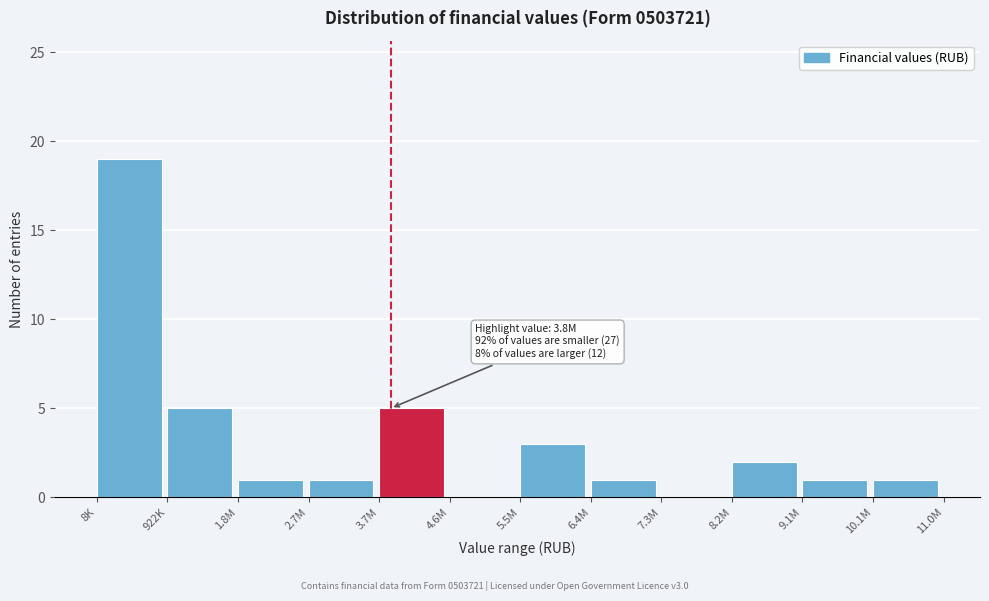

Reading left to right, what are all the values shown in this chart?

8K=19	922K=5	1.8M=1	2.7M=1	3.7M=5	4.6M=0	5.5M=3	6.4M=1	7.3M=0	8.2M=2	9.1M=1	10.1M=1